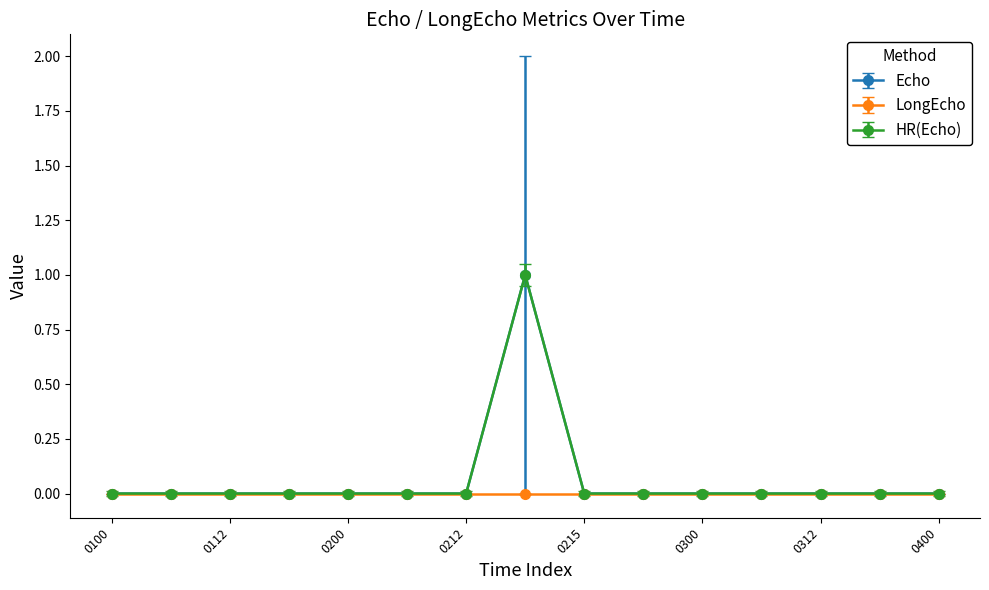

Is this an area chart (filled region under the line)?

No